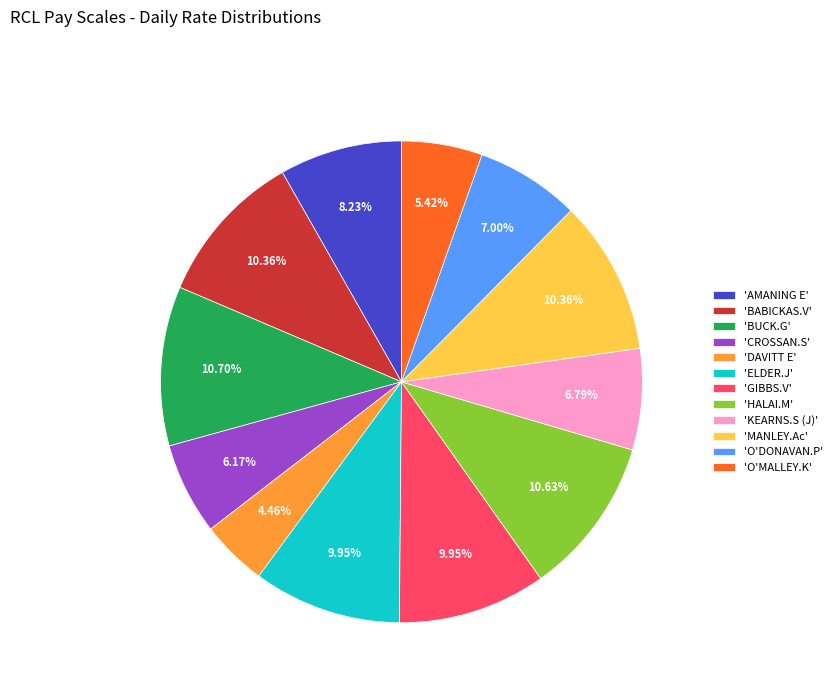

Which category has the smallest portion of the pie?

'DAVITT E'